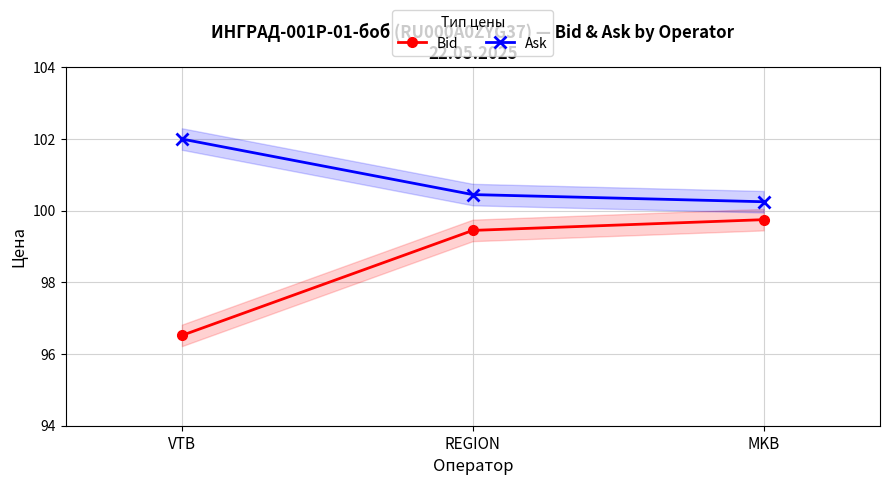

What is the difference between the maximum and minimum values in the Bid series?

3.2